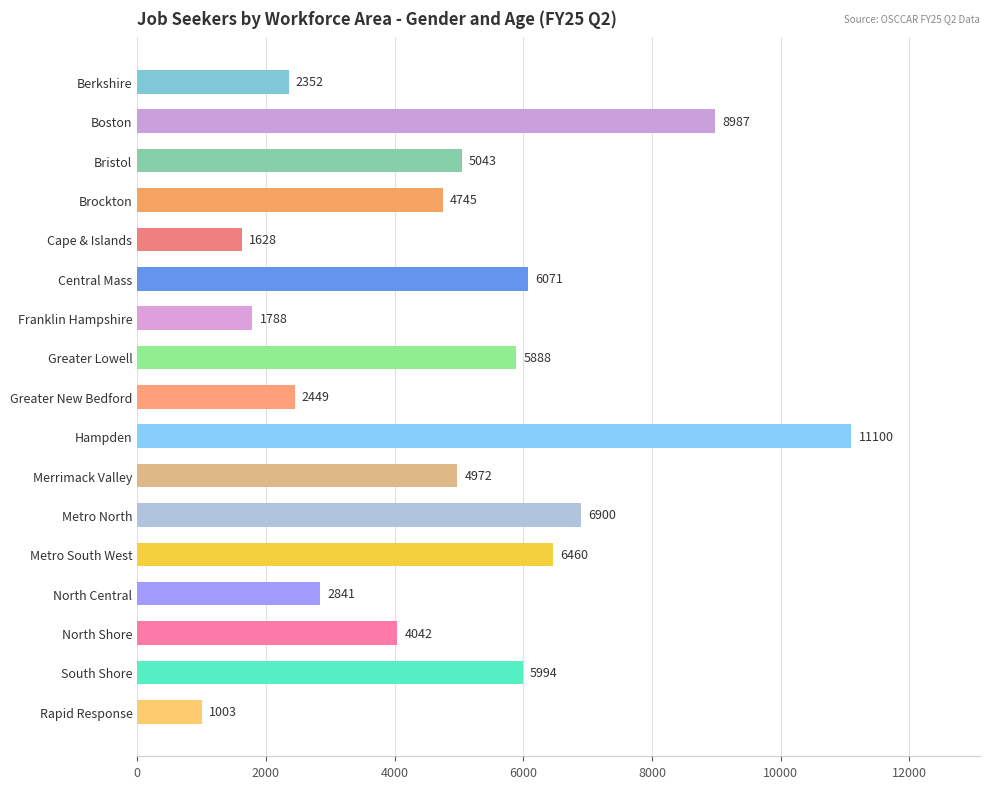

List the labels in order of value, smallest first.

Rapid Response, Cape & Islands, Franklin Hampshire, Berkshire, Greater New Bedford, North Central, North Shore, Brockton, Merrimack Valley, Bristol, Greater Lowell, South Shore, Central Mass, Metro South West, Metro North, Boston, Hampden